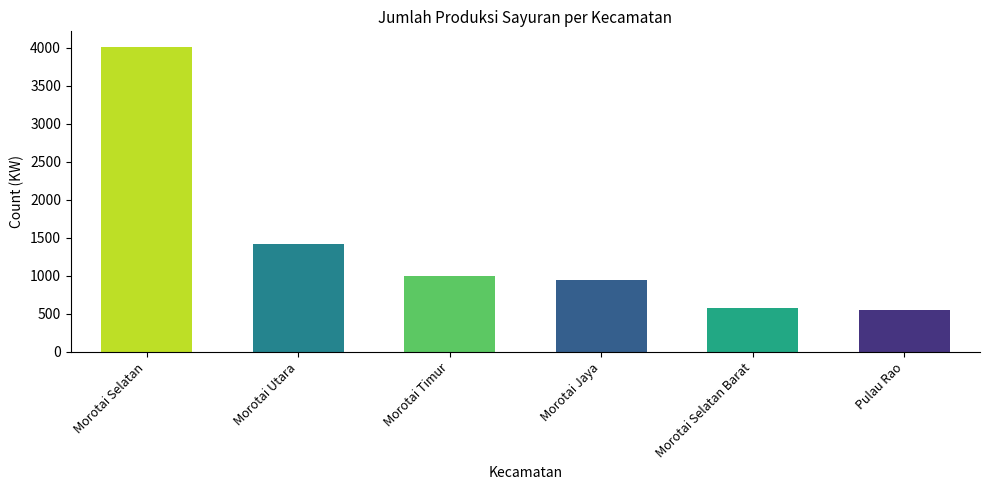

Count the number of categories in the chart.

6